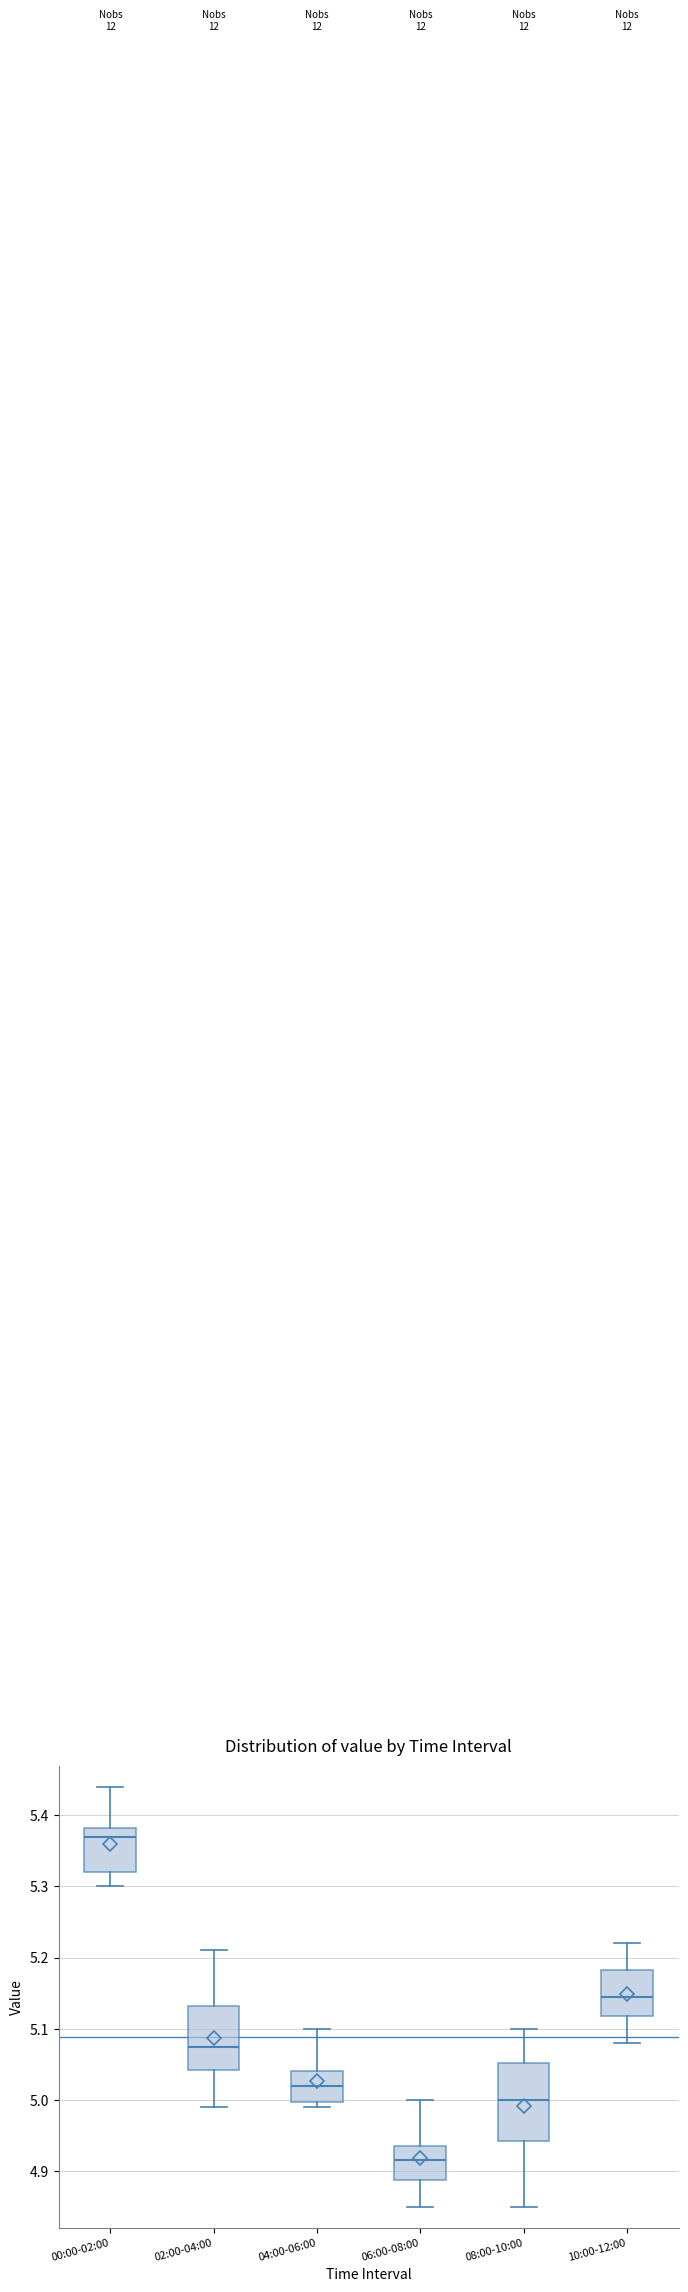

Which box has the highest median line?

00:00-02:00